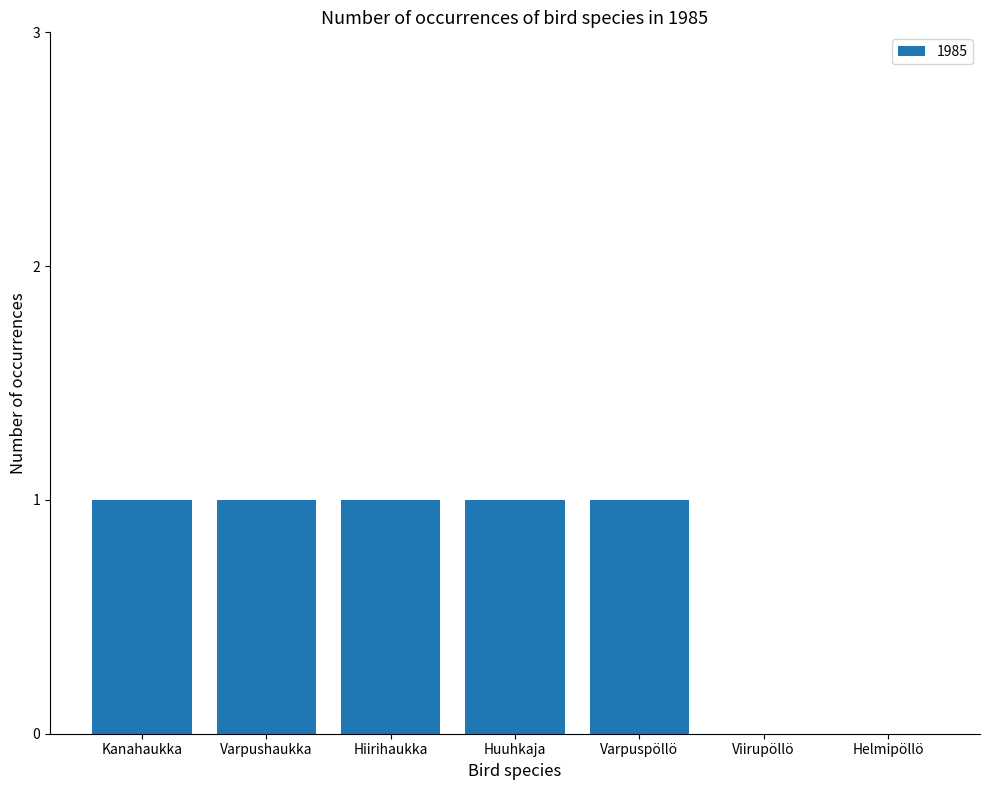

How many distinct data groups are displayed?

1